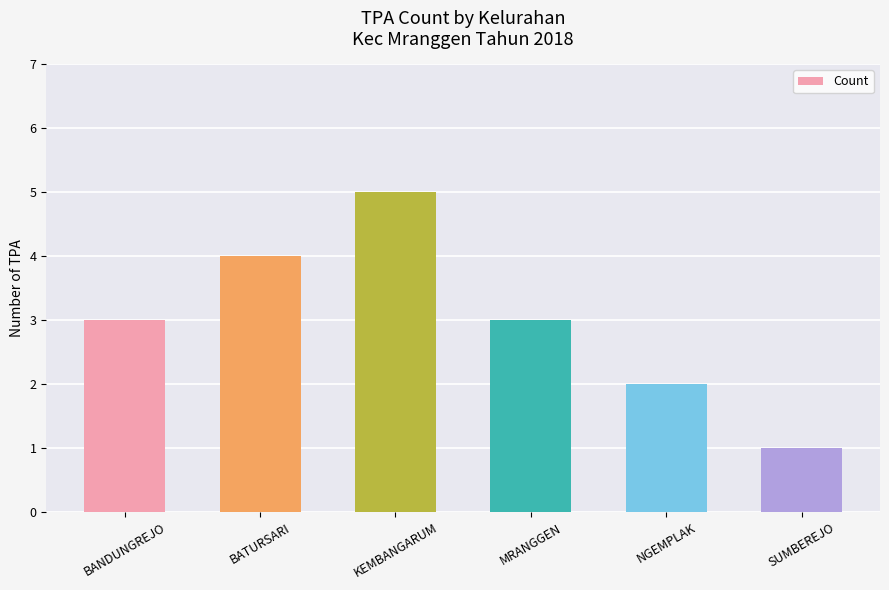

True or false: the data shows 1 at NGEMPLAK.

False